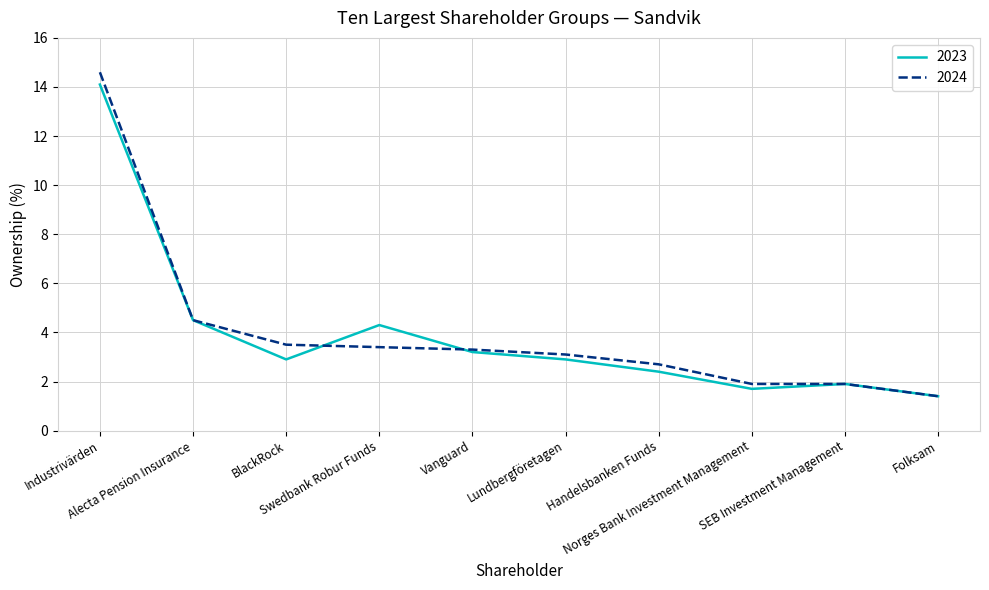

At which label does 2023 reach its peak?

Industrivärden